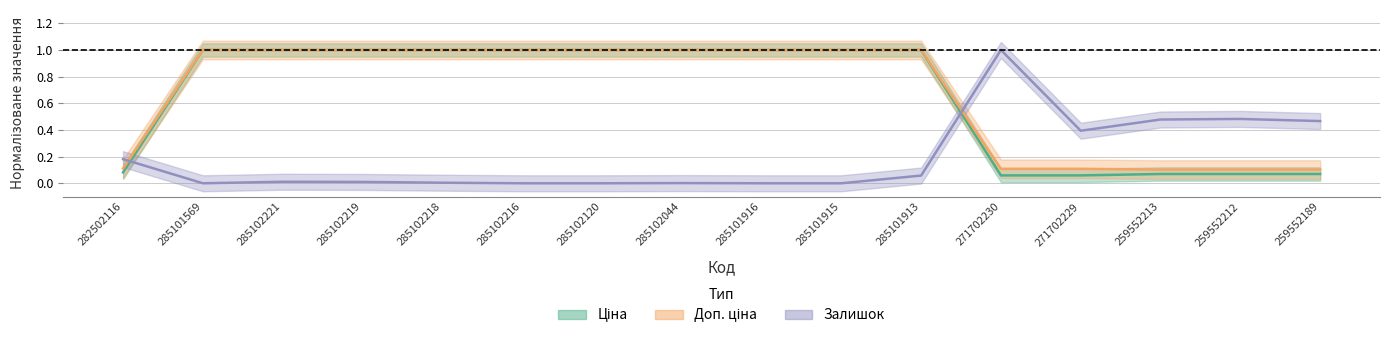

Is this an area chart (filled region under the line)?

No